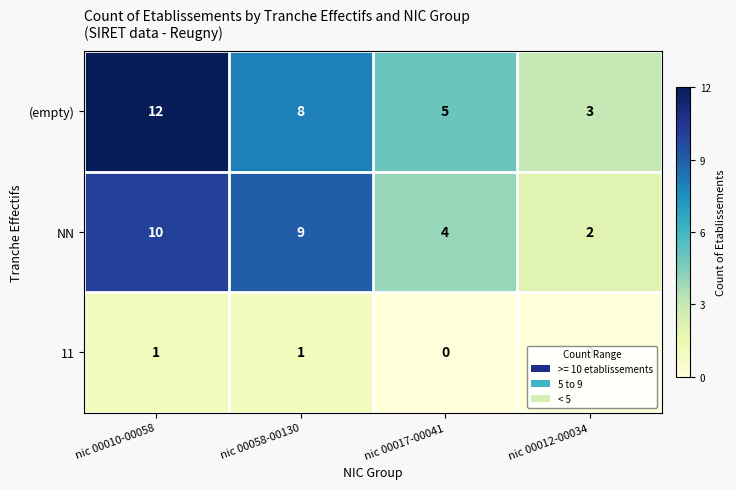

Is it true that NN equals 2 at nic 00017-00041?

False